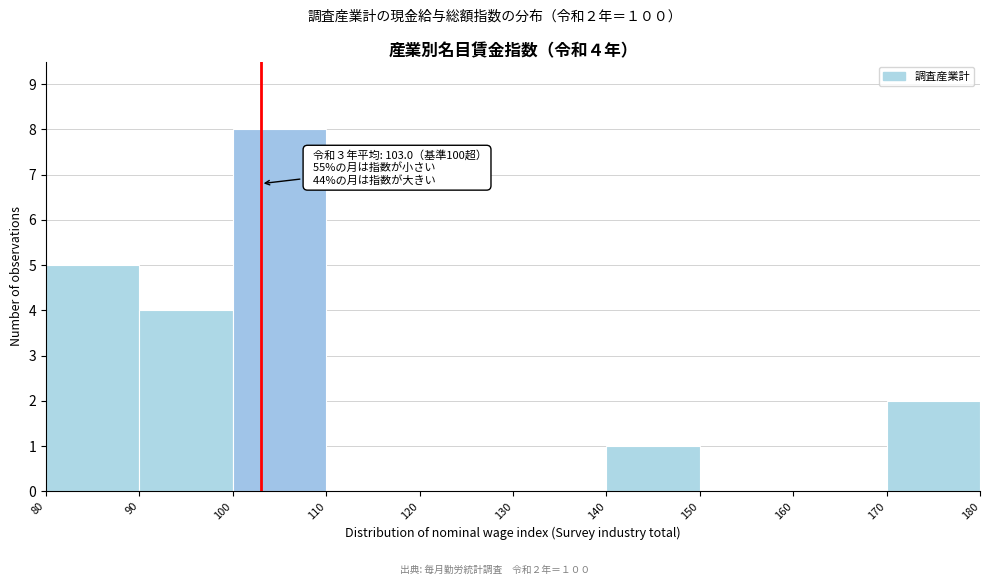

Which range on the x-axis has the tallest bar?

100 to 110